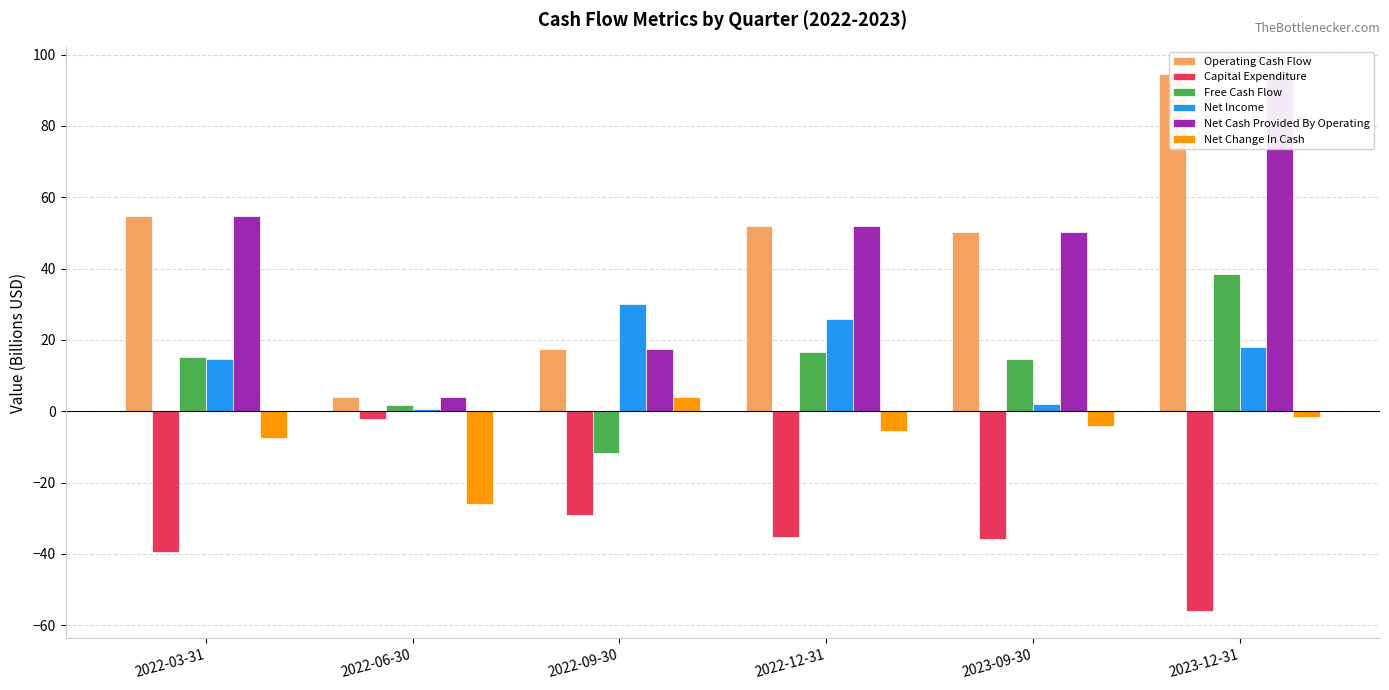

Does the chart contain any negative values?

Yes